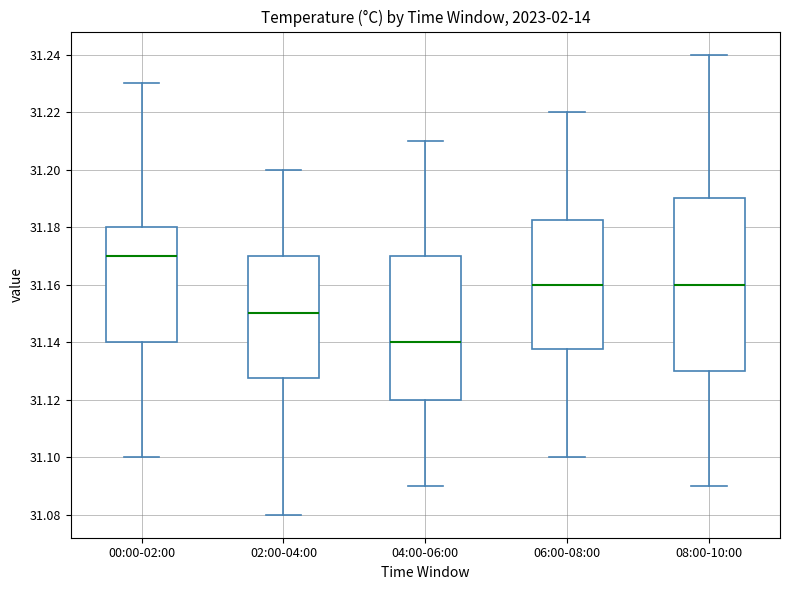

Which box has the highest median line?

00:00-02:00